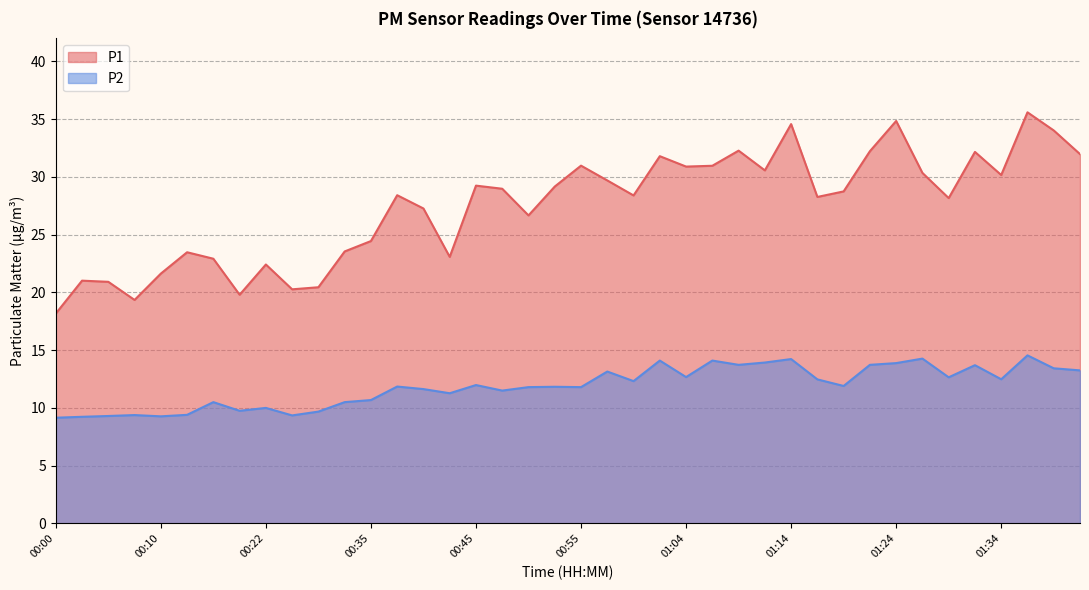

What is the sum of the P2 values at 00:50 and 00:47?

23.3